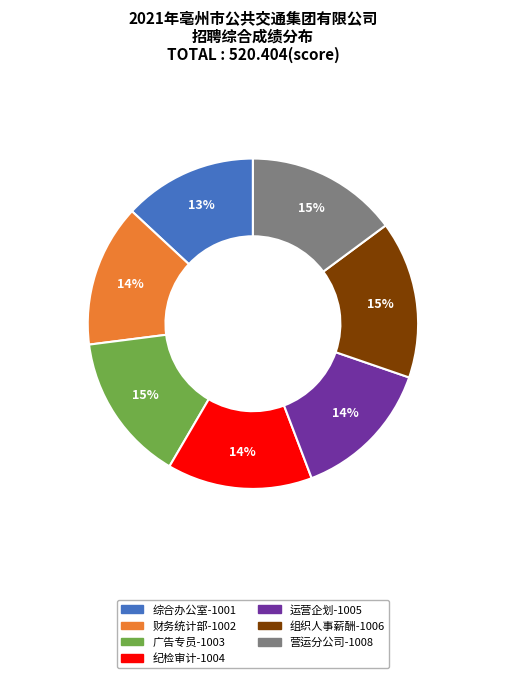

To the nearest percent, what is the difference between the largest and smallest slice percentages?

2%